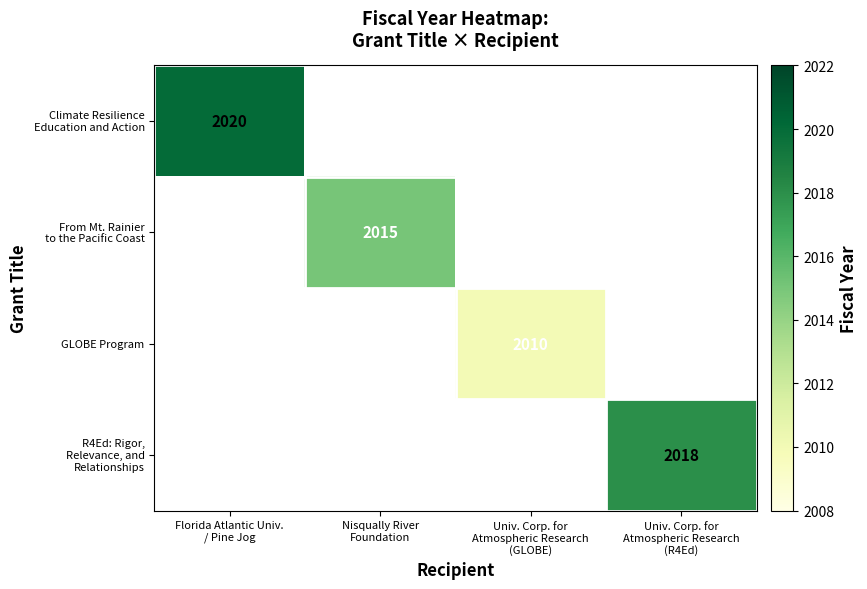

Which category has the lowest value across all series?

Univ. Corp. for
Atmospheric Research
(GLOBE)